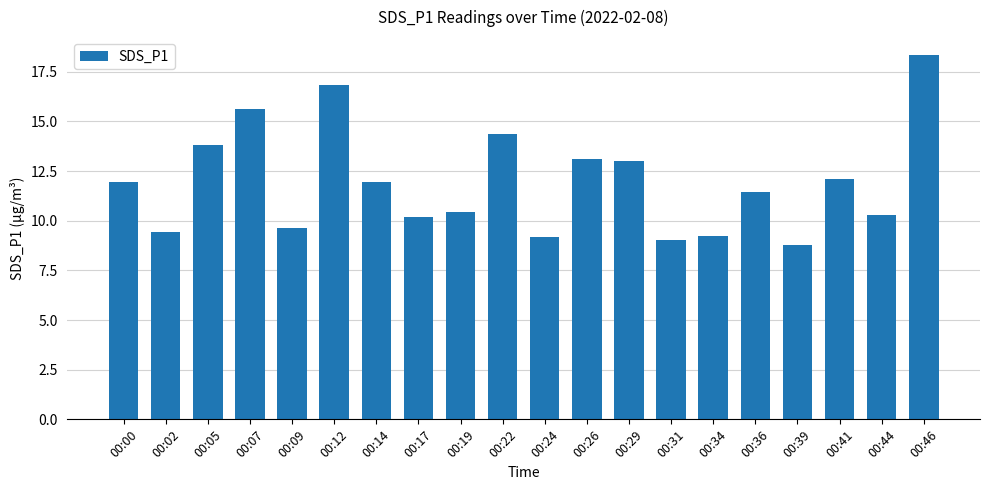

Is it true that the value at 00:05 is 7.0?

False